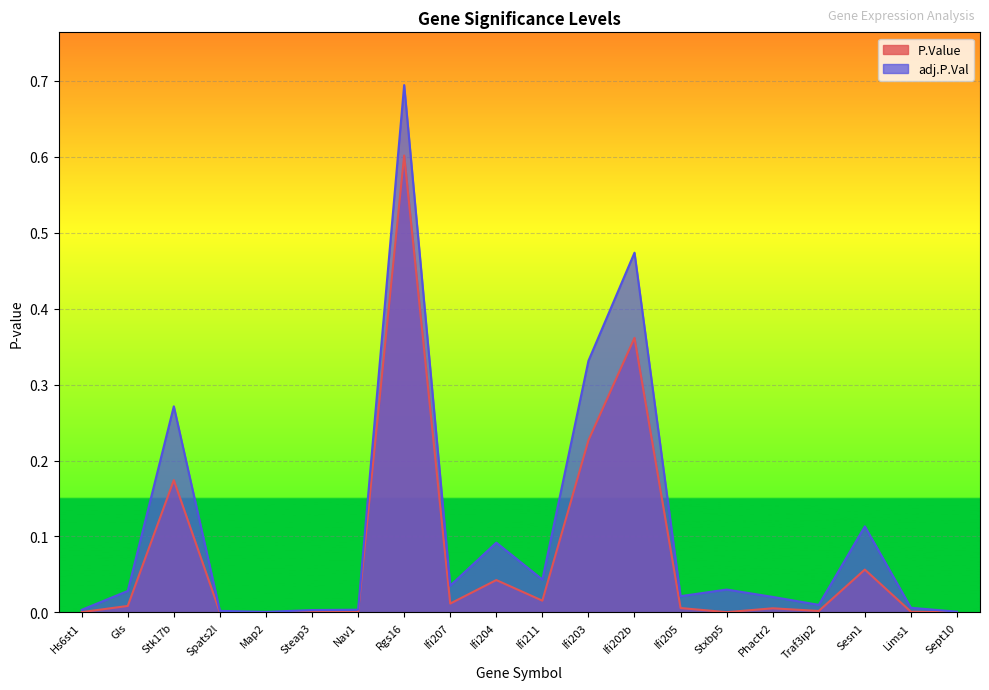

What is the sum of the P.Value values at Stxbp5 and Rgs16?

0.6